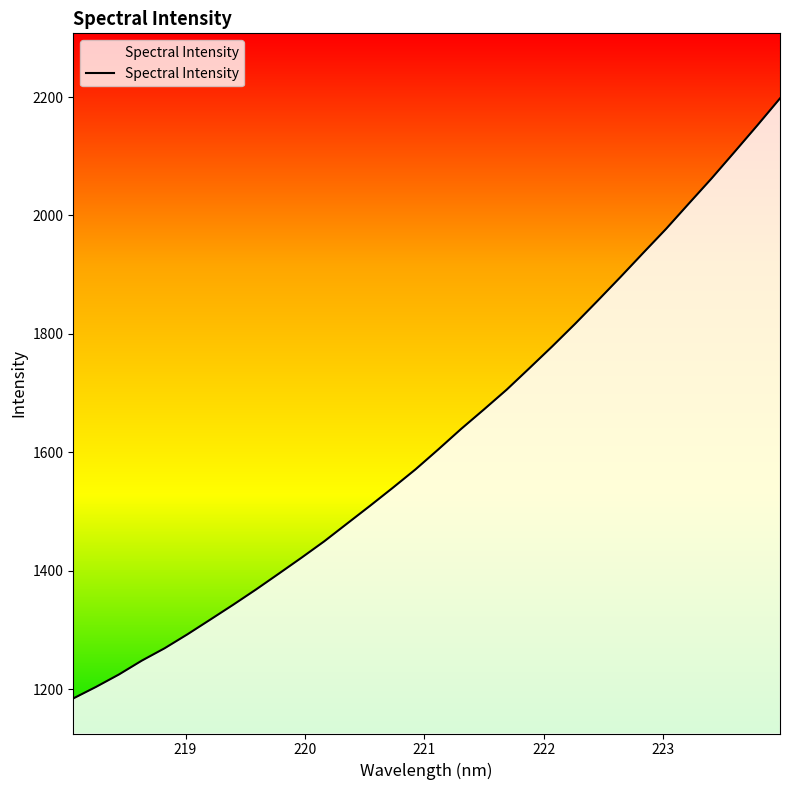

Does the chart display data point markers on the line(s)?

No